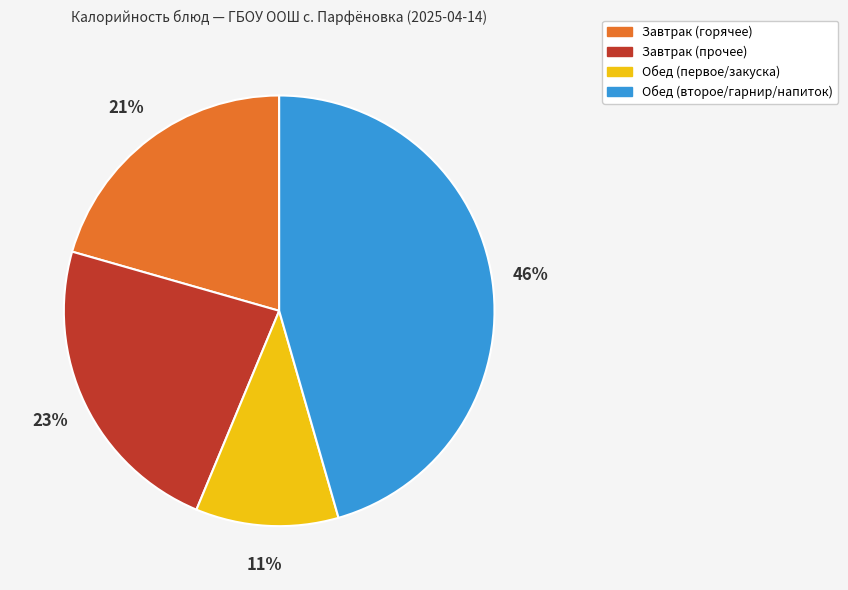

Which category has the smallest portion of the pie?

Обед (первое/закуска)